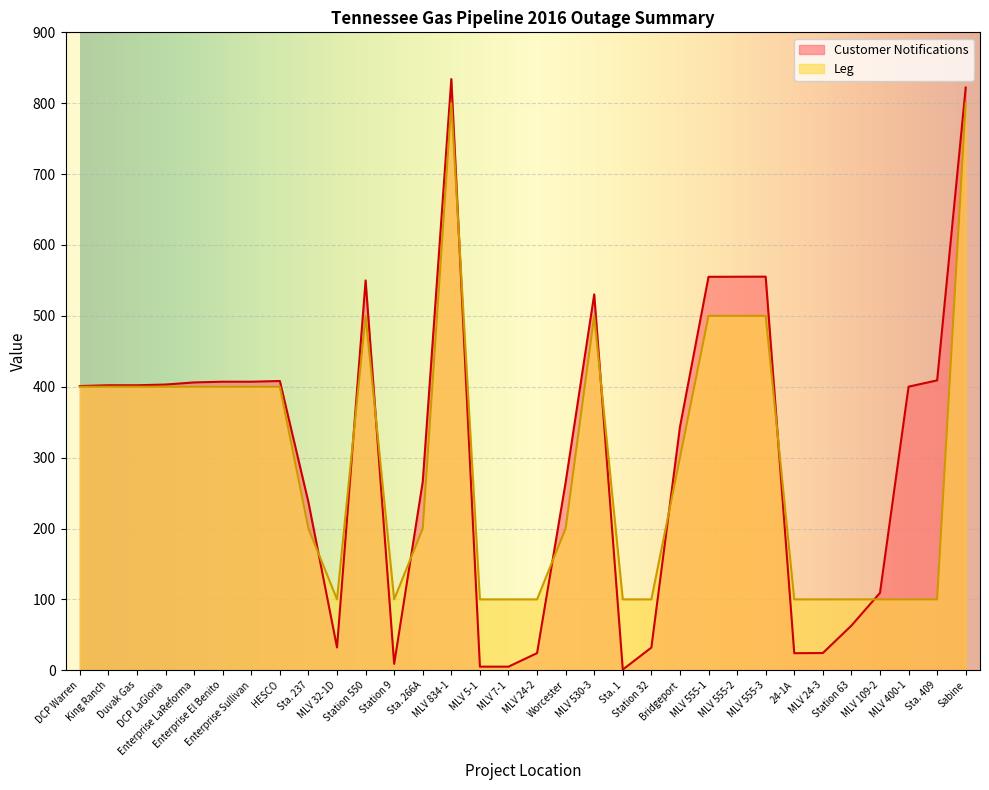

Between which two adjacent categories do Leg and Customer Notifications first intersect?

Sta. 237 and MLV 32-1D